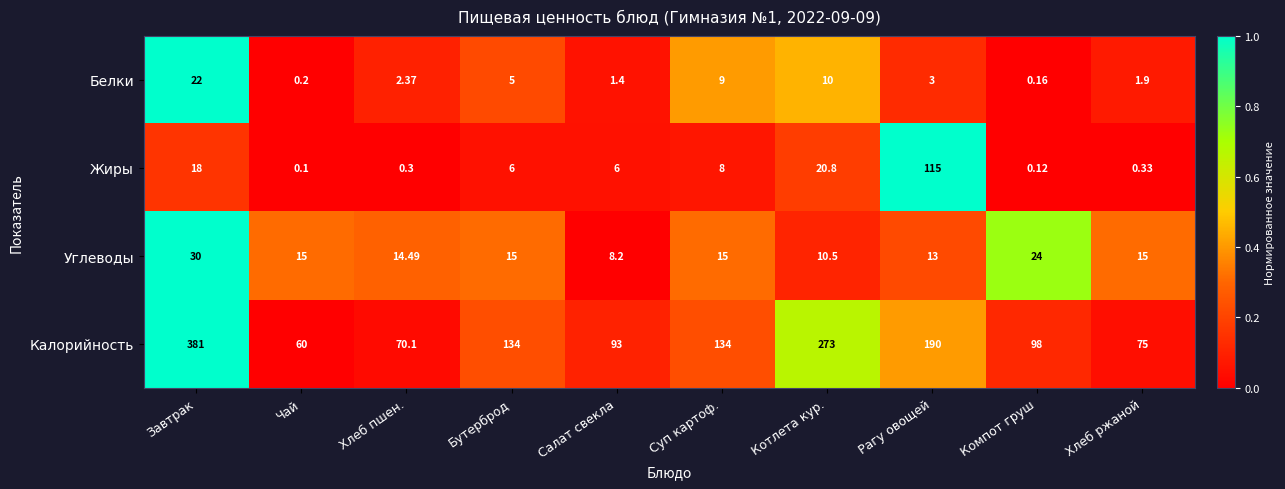

Between Завтрак and Суп картоф., which series saw the biggest shift?

Калорийность